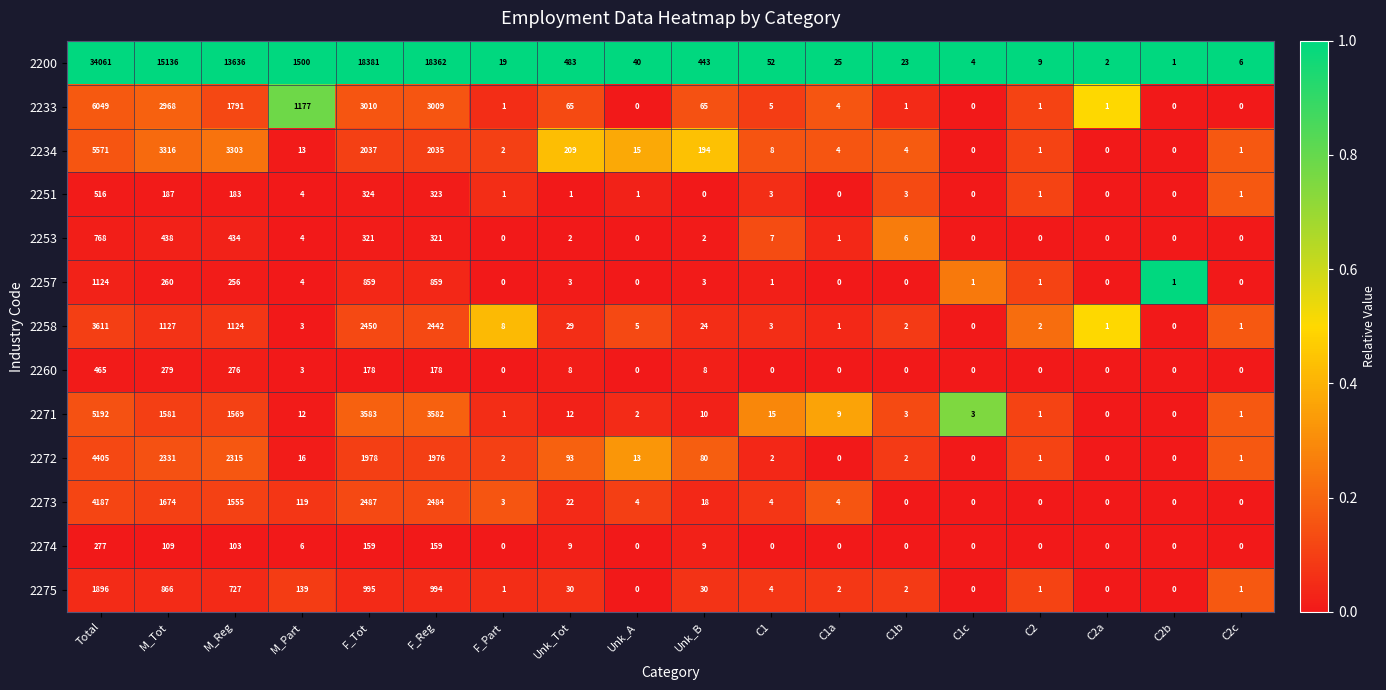

Where is 2275 nearest to the value 948?

F_Reg